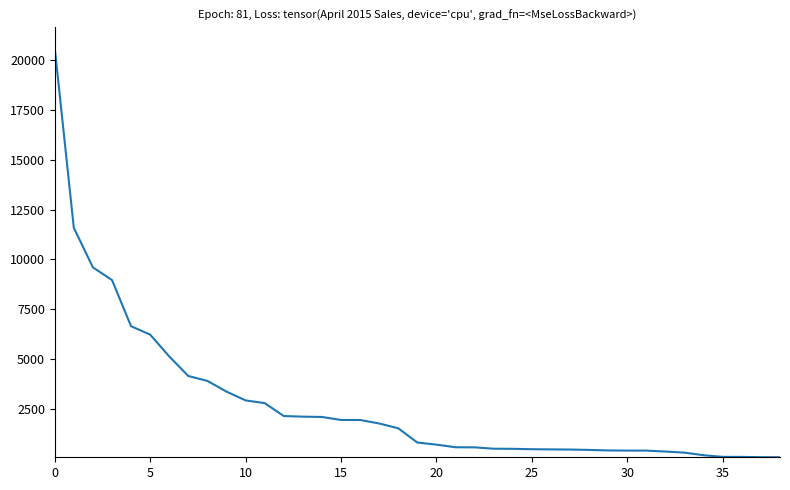

What is the smallest value displayed?

74